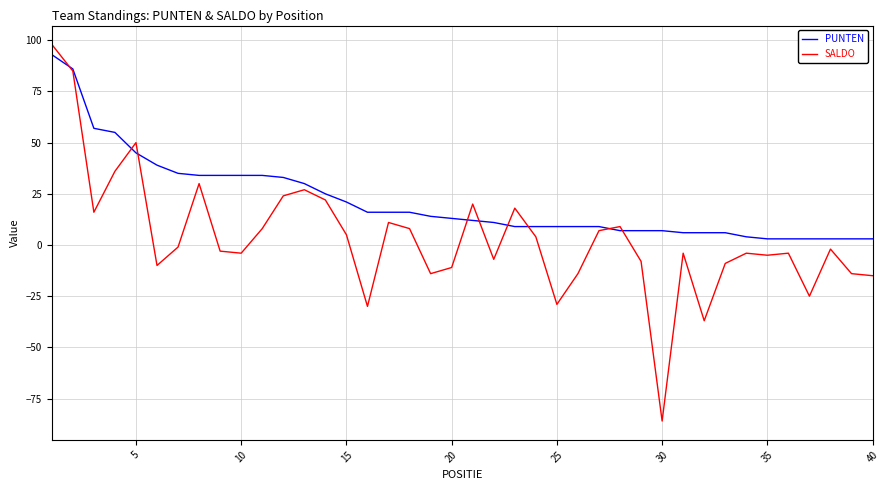

What is the highest value of the PUNTEN series?

93